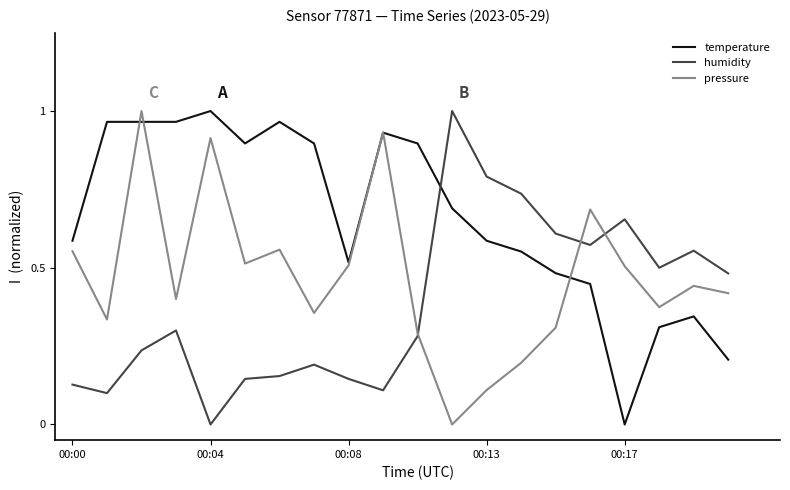

List the series in order of their overall mean, highest first.

temperature, pressure, humidity